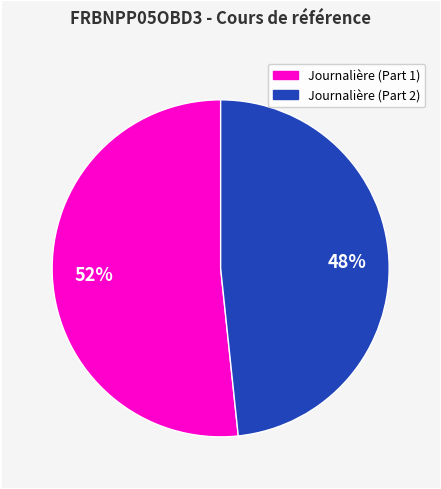

To the nearest percent, what is the average slice percentage?

50%